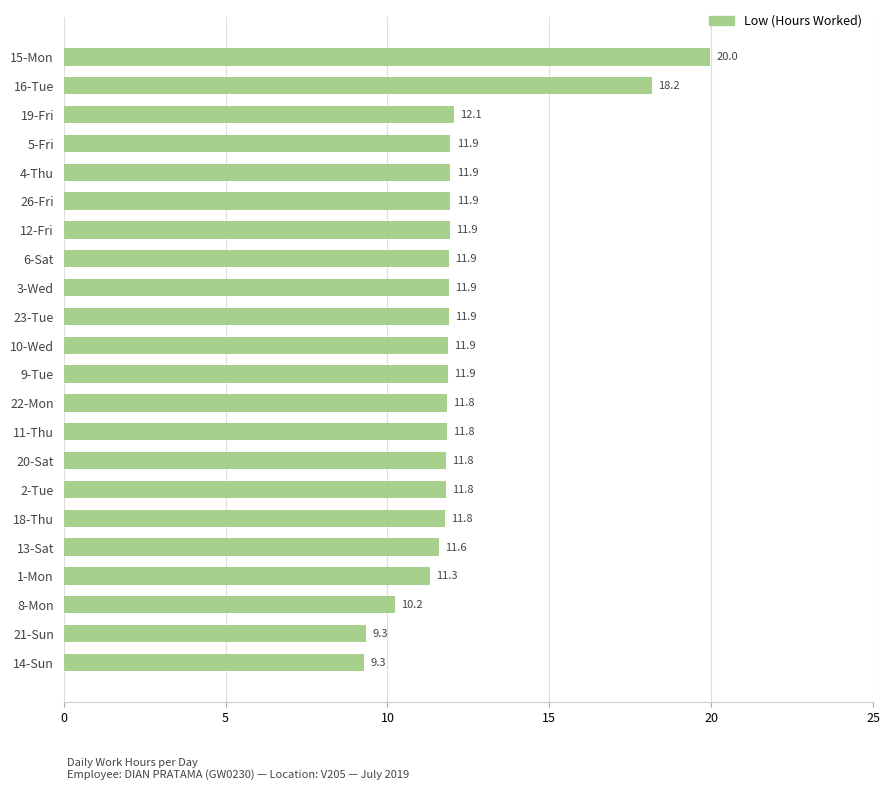

What is the average value?

12.2